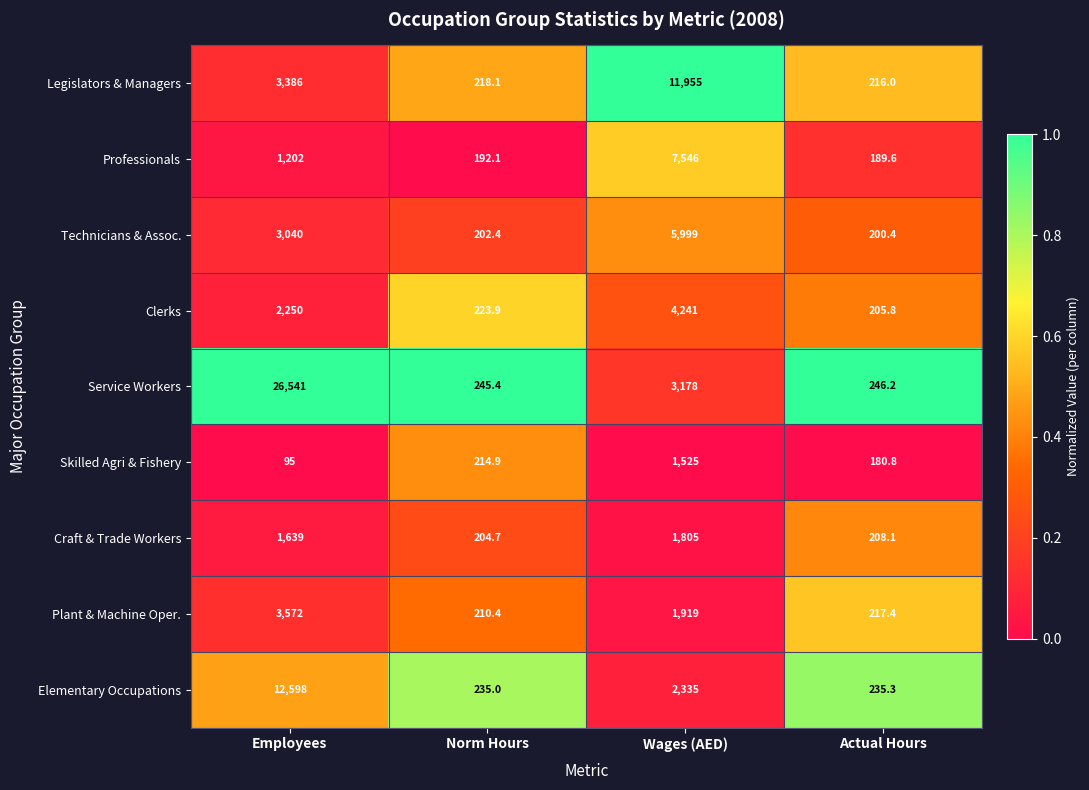

At which category is the sum across all series the highest?

Employees